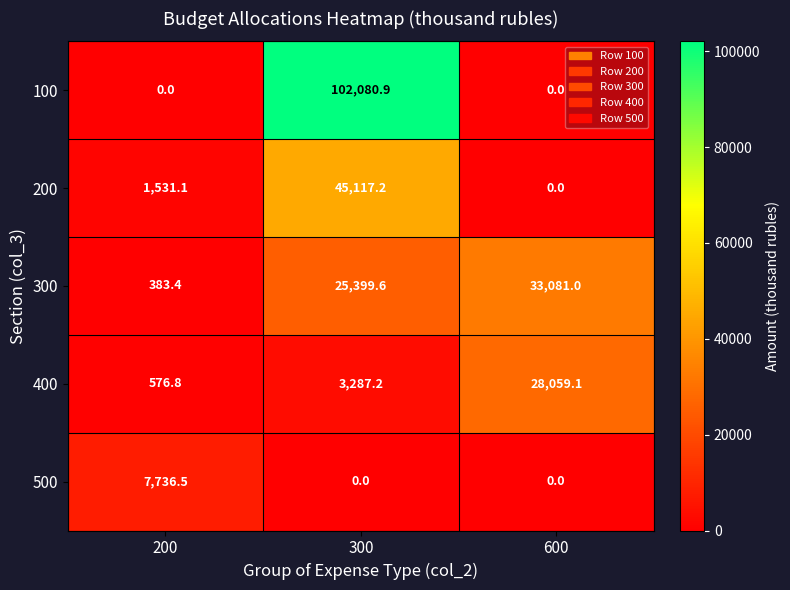

What is the difference between the highest and lowest values at 600?

33081.0